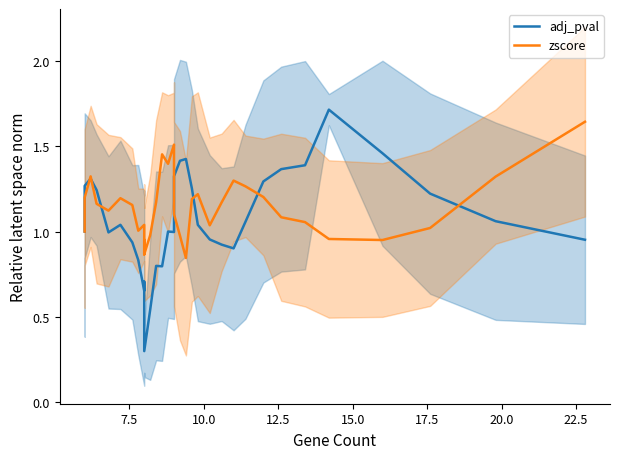

What is the maximum value for adj_pval?

1.7